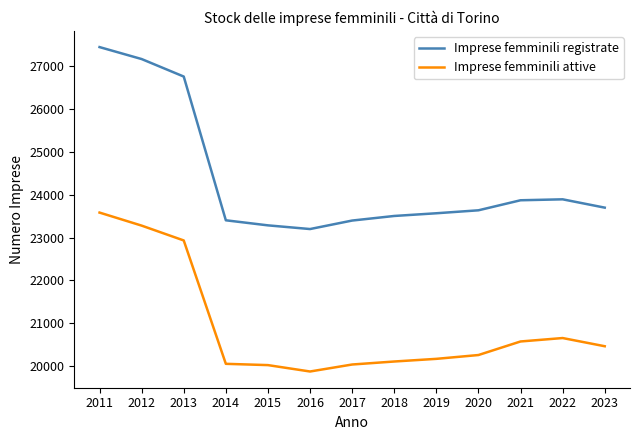

In Imprese femminili registrate, how many points are higher than both neighbors (excluding endpoints)?

1